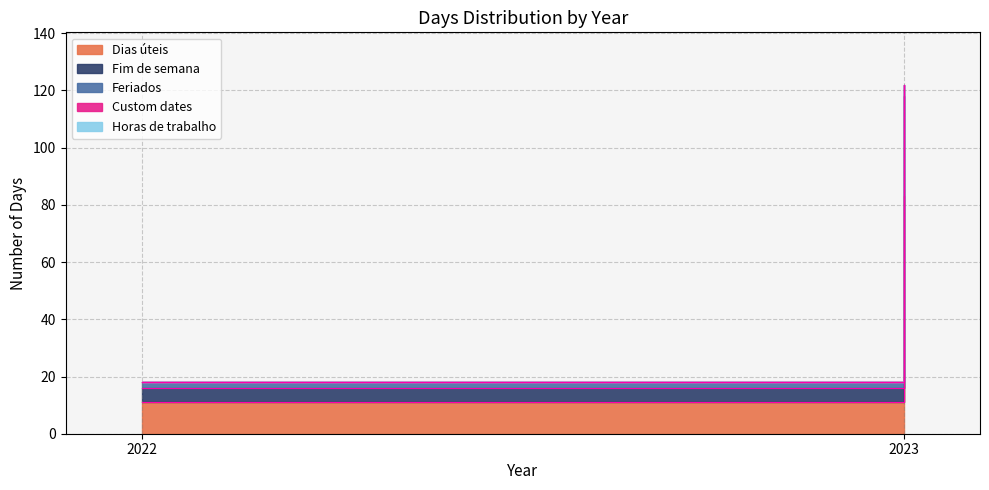

Where is Feriados nearest to the value 3?

2022